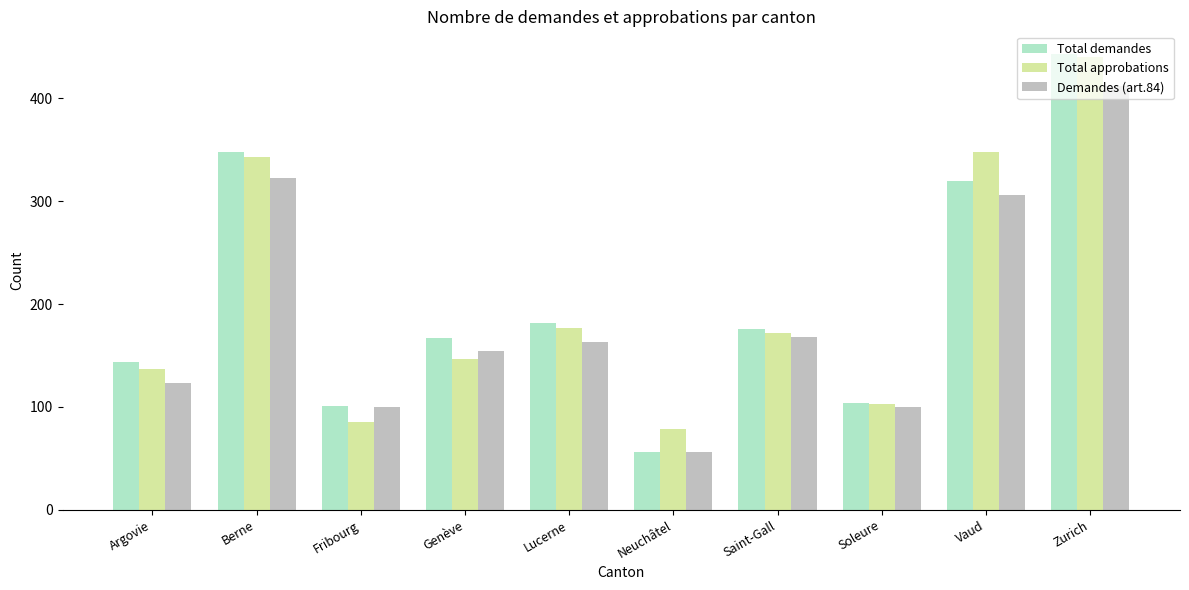

Reading left to right, extract all data points from this chart.

Total demandes: Argovie=144	Berne=348	Fribourg=101	Genève=167	Lucerne=182	Neuchâtel=56	Saint-Gall=176	Soleure=104	Vaud=320	Zurich=443
Total approbations: Argovie=137	Berne=343	Fribourg=85	Genève=147	Lucerne=177	Neuchâtel=79	Saint-Gall=172	Soleure=103	Vaud=348	Zurich=440
Demandes (art.84): Argovie=123	Berne=323	Fribourg=100	Genève=154	Lucerne=163	Neuchâtel=56	Saint-Gall=168	Soleure=100	Vaud=306	Zurich=412